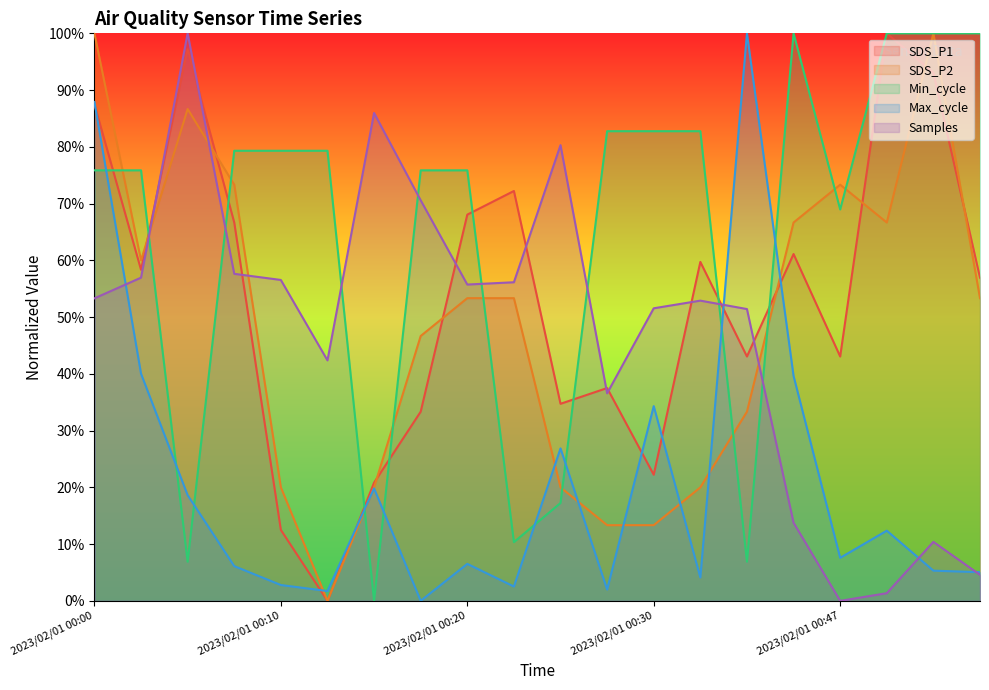

Where does the Samples series first go above 53?

2023/02/01 00:00